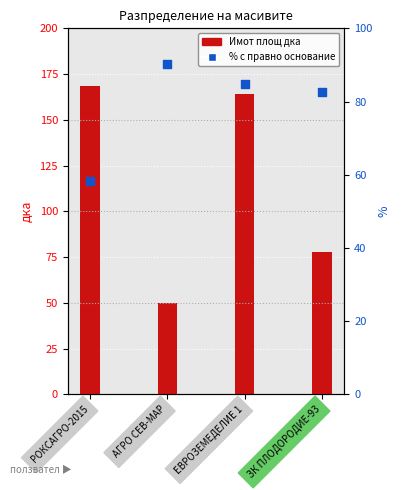

At how many categories does at least one series exceed 81?

4